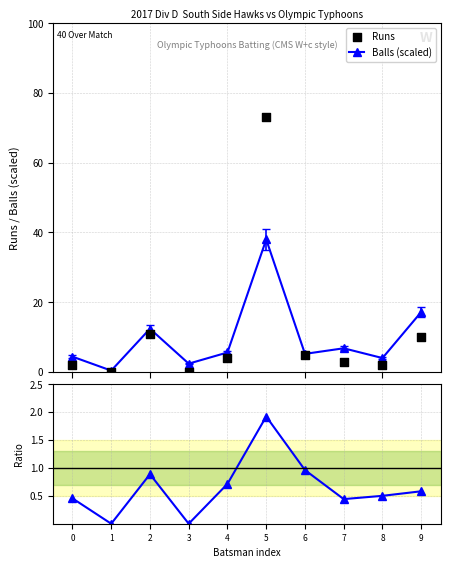

At how many categories does at least one series exceed 42?

1